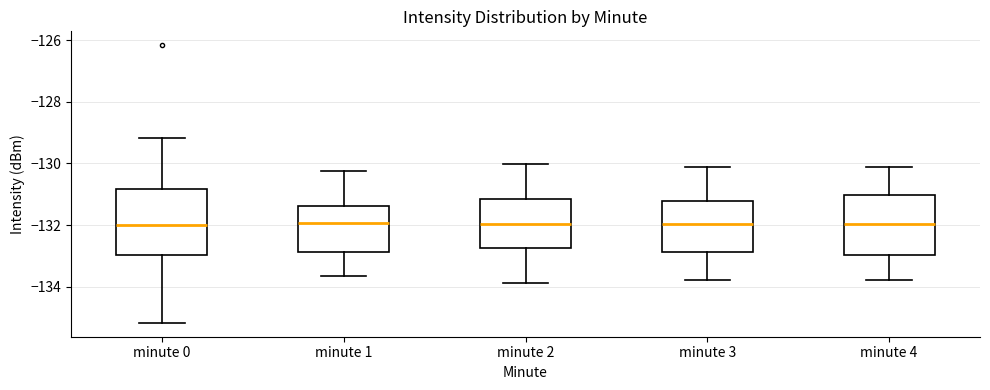

Reading left to right, read every box against the y-axis: the position of its median line, the range the box covers, and the ends of its whiskers. The values are not printed on the chart, so give them approximately, as read against the axis.

minute 0: median -132.0, box -133.0 to -130.8, whiskers -135.2 to -129.2
minute 1: median -132.0, box -132.8 to -131.4, whiskers -133.6 to -130.2
minute 2: median -132.0, box -132.8 to -131.2, whiskers -133.8 to -130.0
minute 3: median -132.0, box -132.8 to -131.2, whiskers -133.8 to -130.2
minute 4: median -132.0, box -133.0 to -131.0, whiskers -133.8 to -130.2